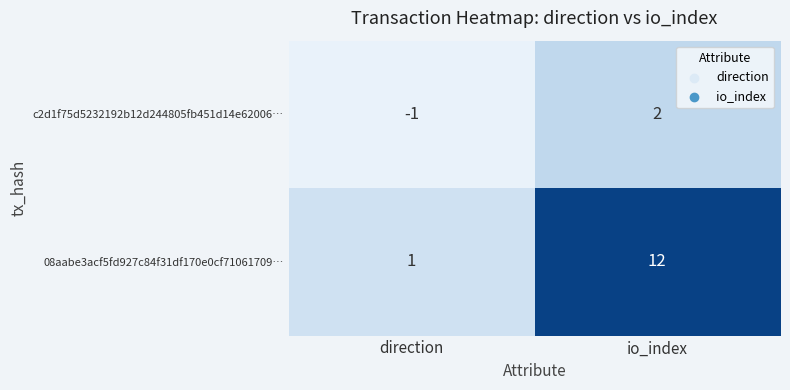

Which label corresponds to the smallest value in the chart?

direction